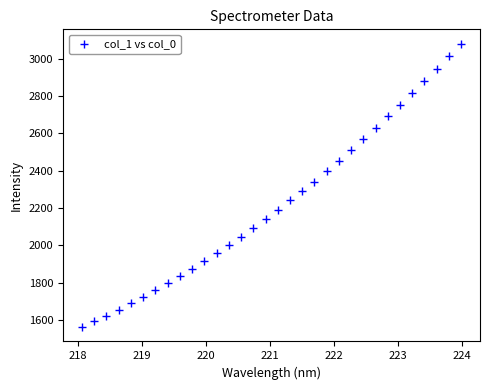

What is the range of Y values (max minus min)?

1518.7